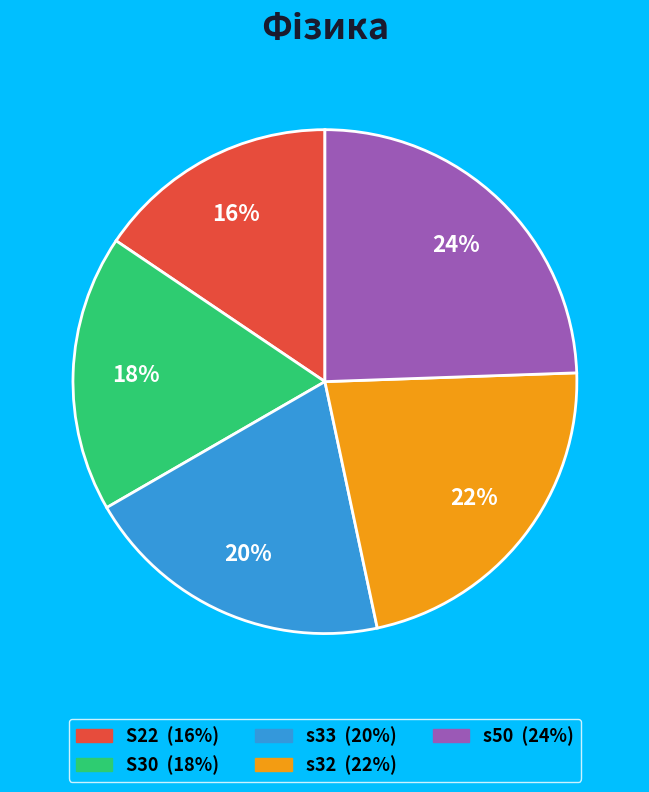

What percentage is the s50 slice, to the nearest percent?

24%